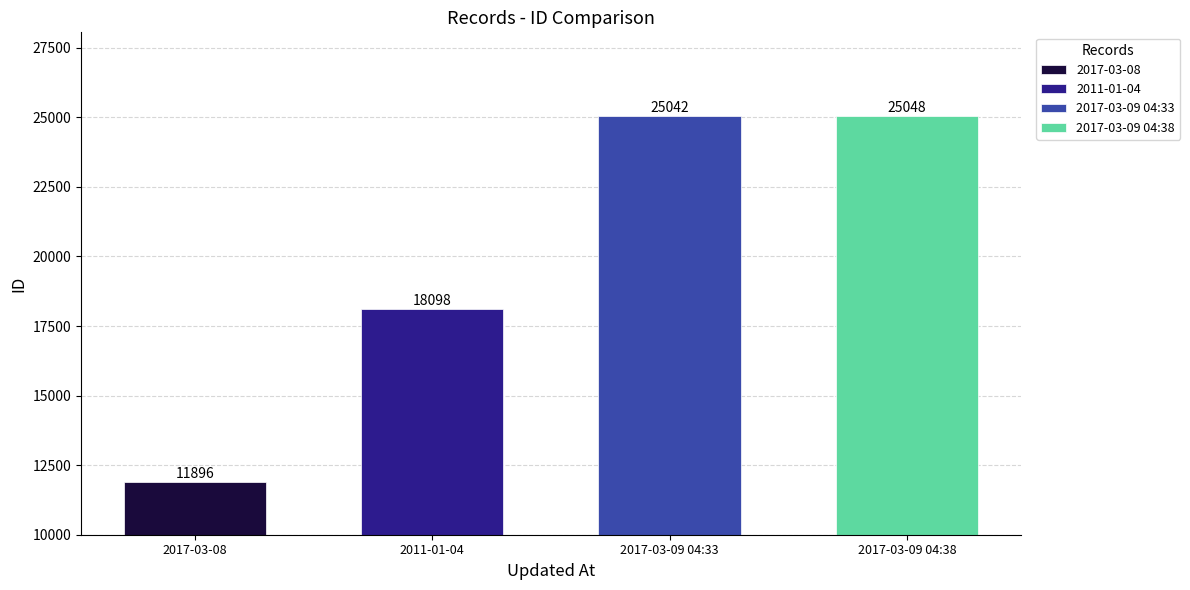

Read the value at 2017-03-09 04:33.

25042